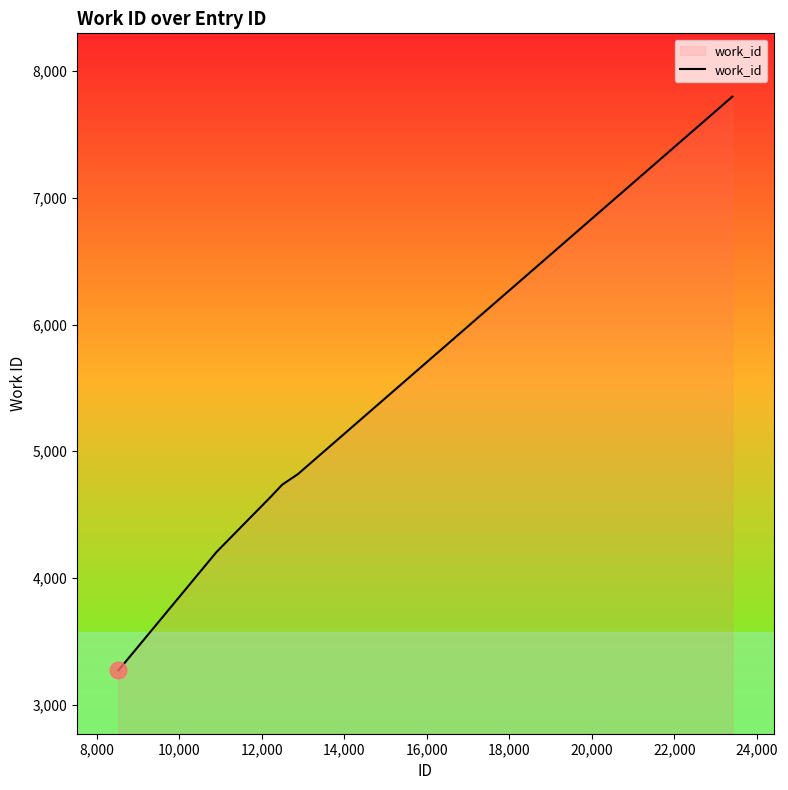

How many lines are shown in the chart?

1